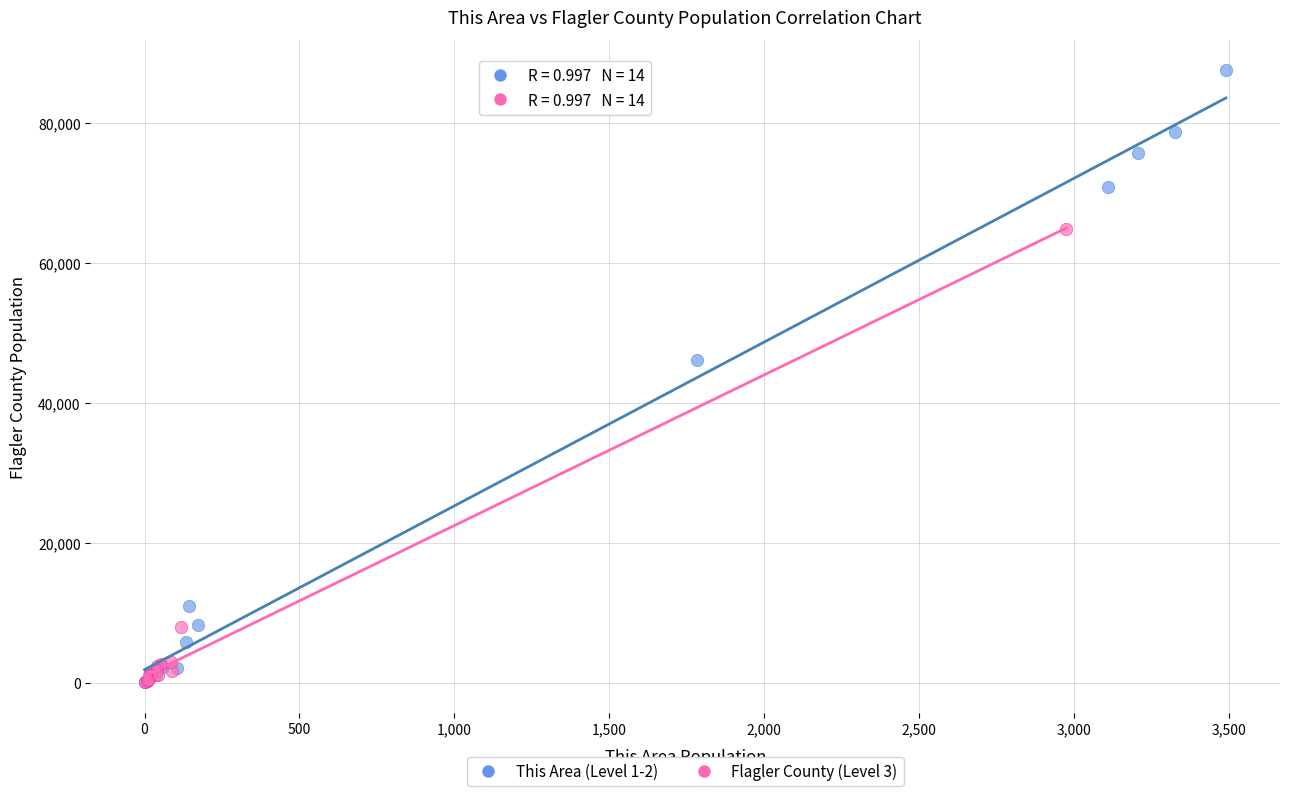

Which series contains the highest Y value?

This Area (Level 1-2)